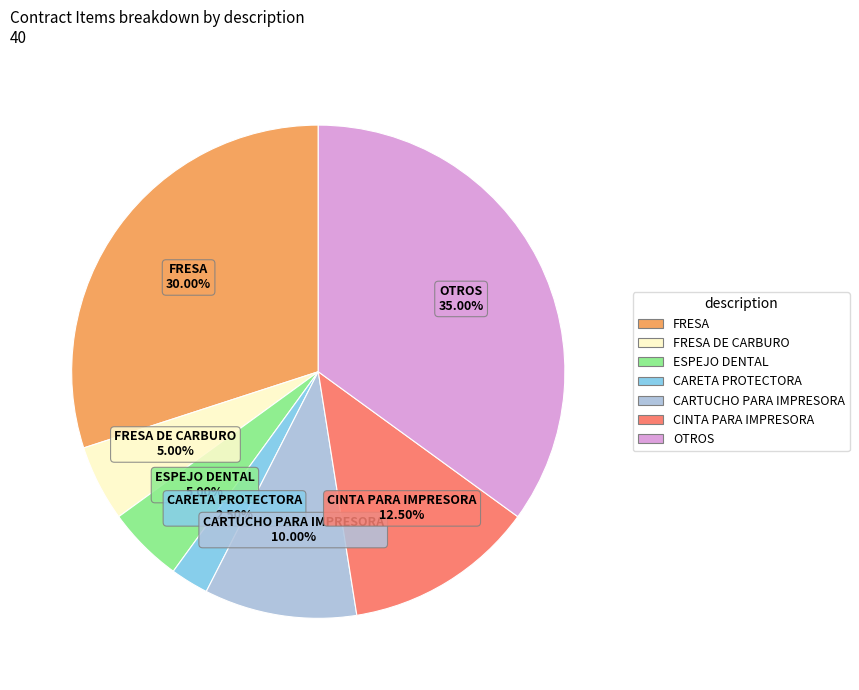

Is ESPEJO DENTAL the majority of the pie?

No